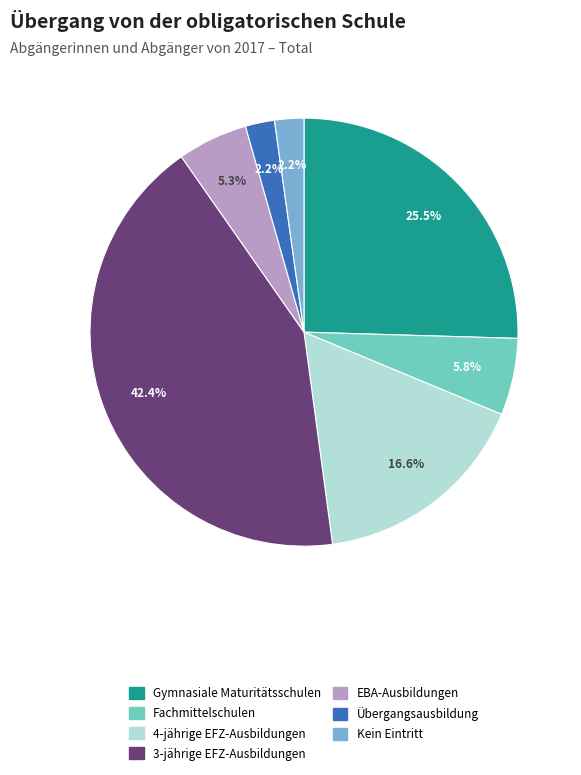

To the nearest percent, what portion does Übergangsausbildung represent?

2%